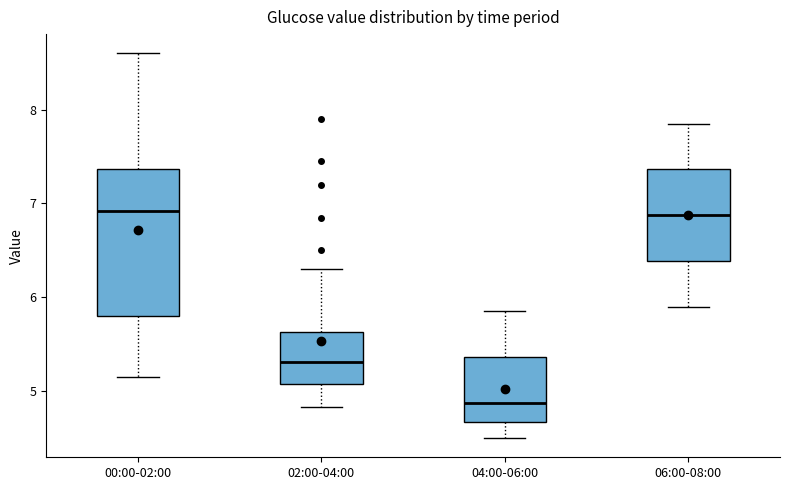

Where is the upper edge of the box for 04:00-06:00 on the y-axis? The values are not printed on the chart, so give them approximately, as read against the axis.

5.4